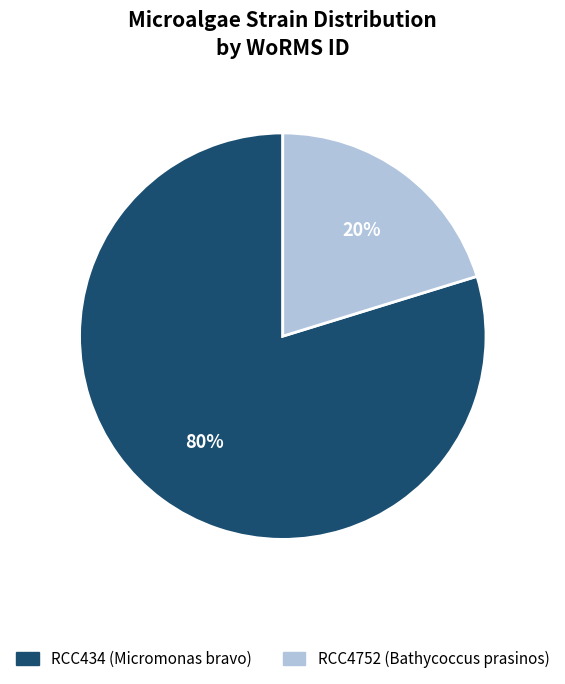

How many segments does this pie chart have?

2